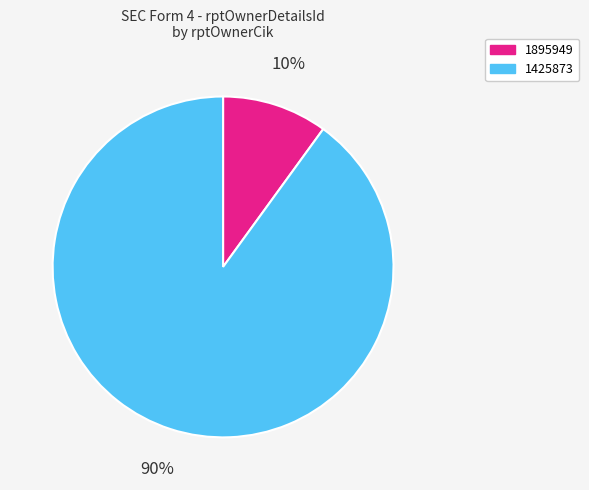

Which slice represents more than half of the pie?

1425873